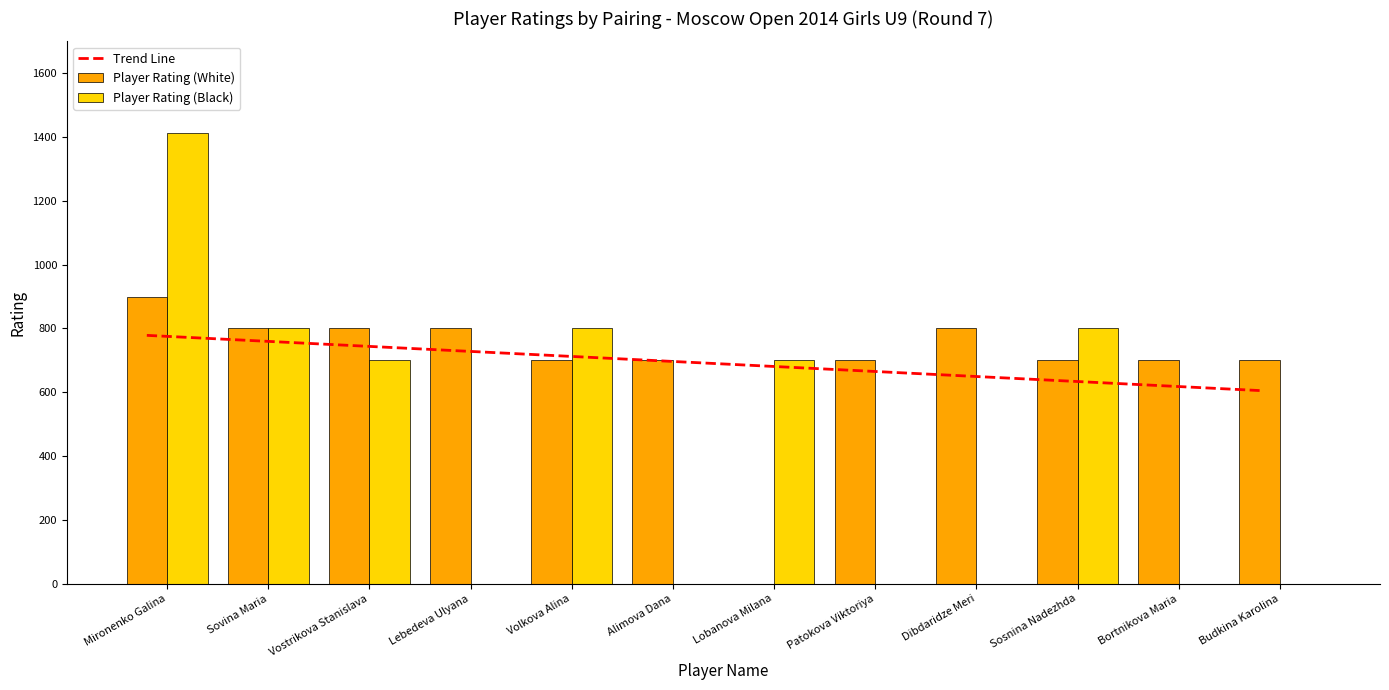

True or false: Player Rating (White) has a value of 700.0 at Sosnina Nadezhda.

True